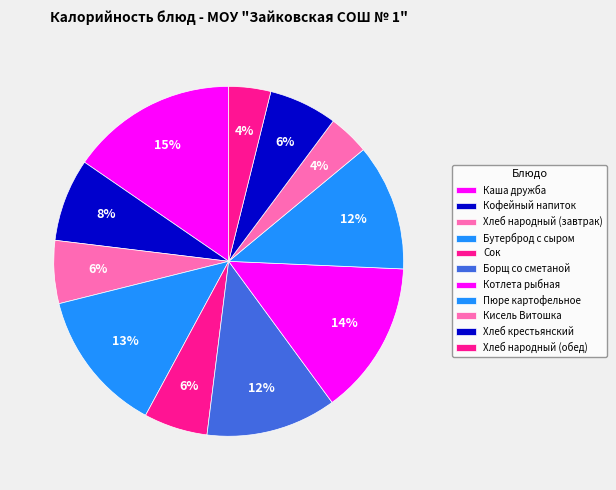

How many slices are in this pie chart?

11